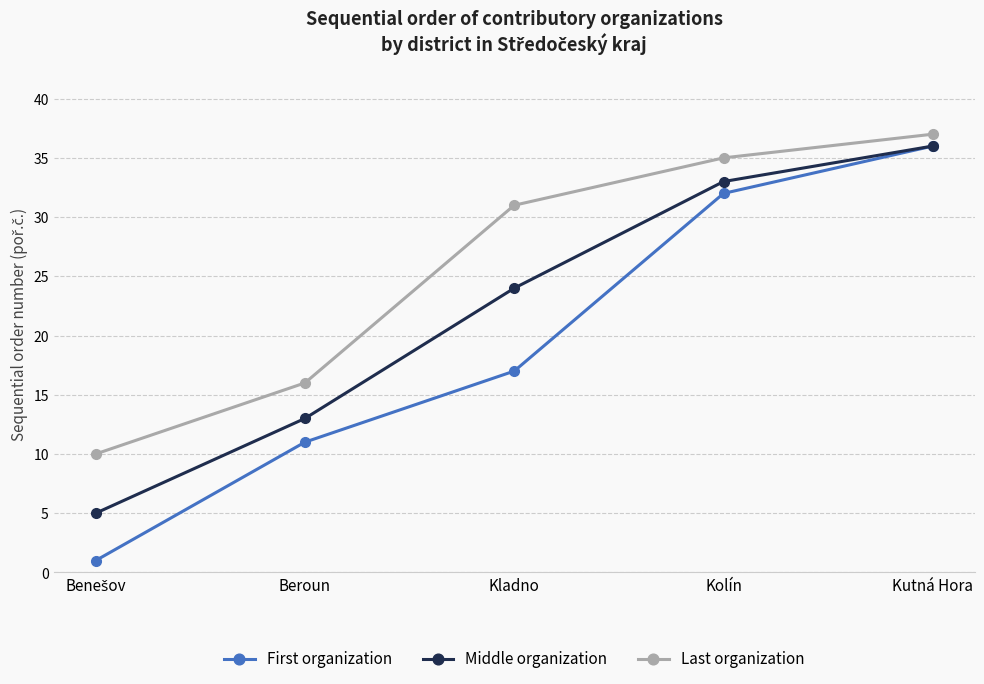

At which category does the chart reach its peak across all series?

Kutná Hora